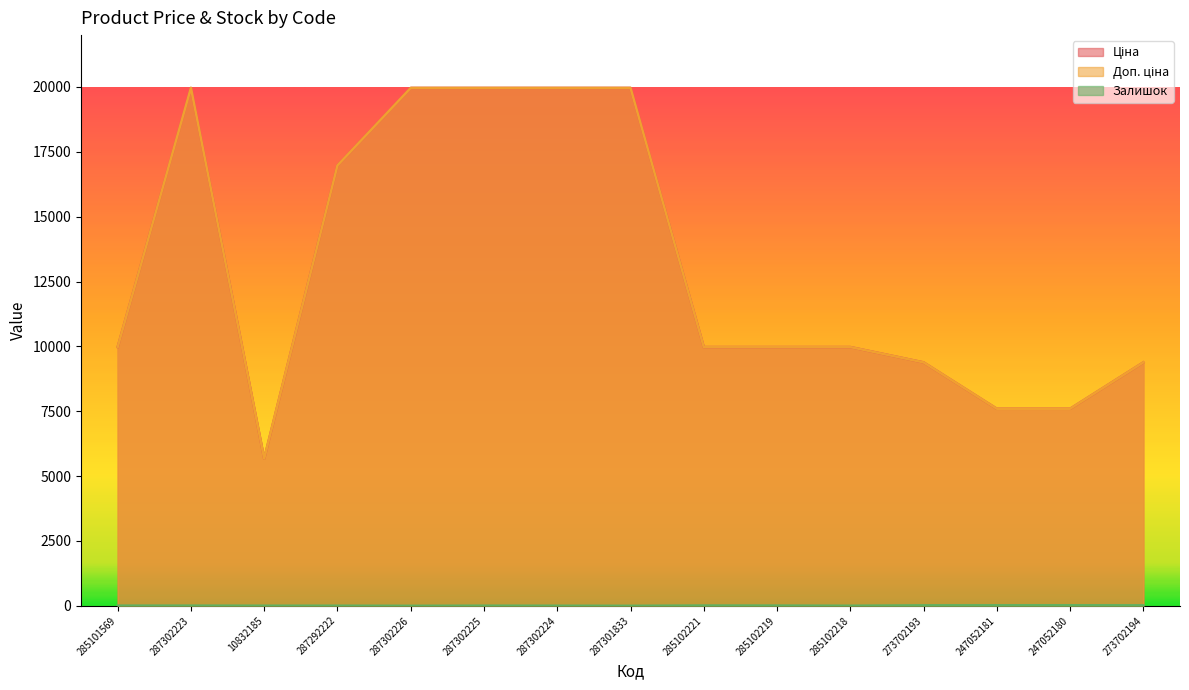

What is the value of the Ціна point at the 13th from the left?

7596.5